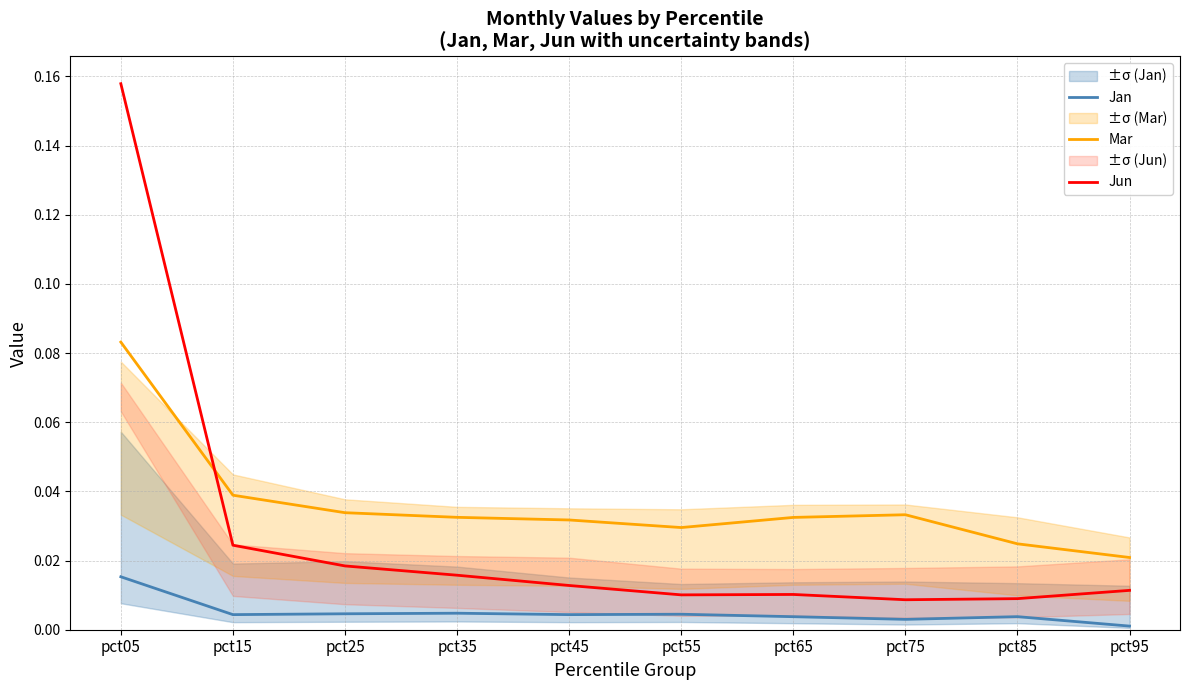

How many data points does each series have?

10